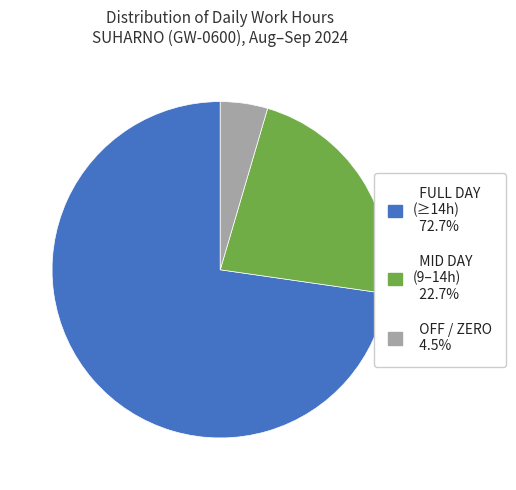

Does any single category account for the majority?

Yes